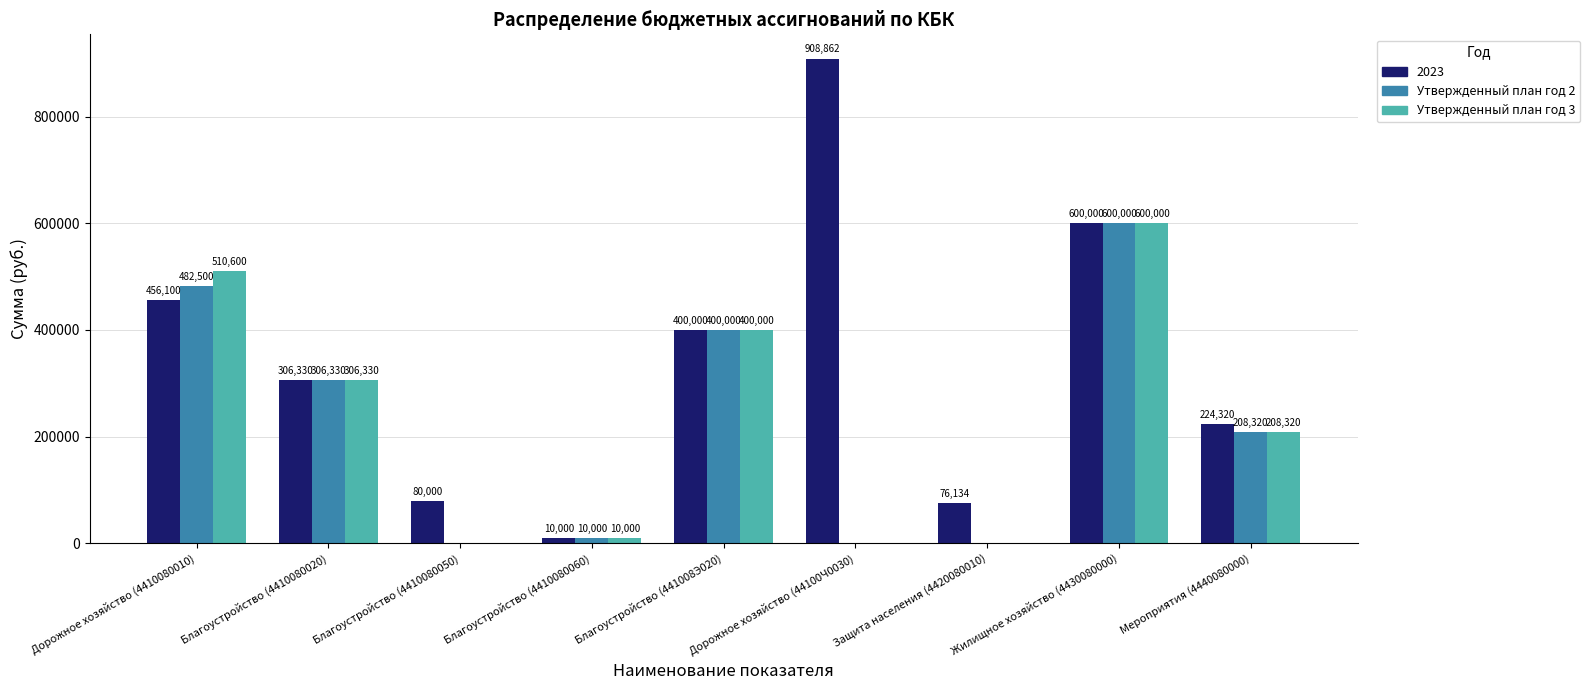

What is the maximum value shown in the chart?

908862